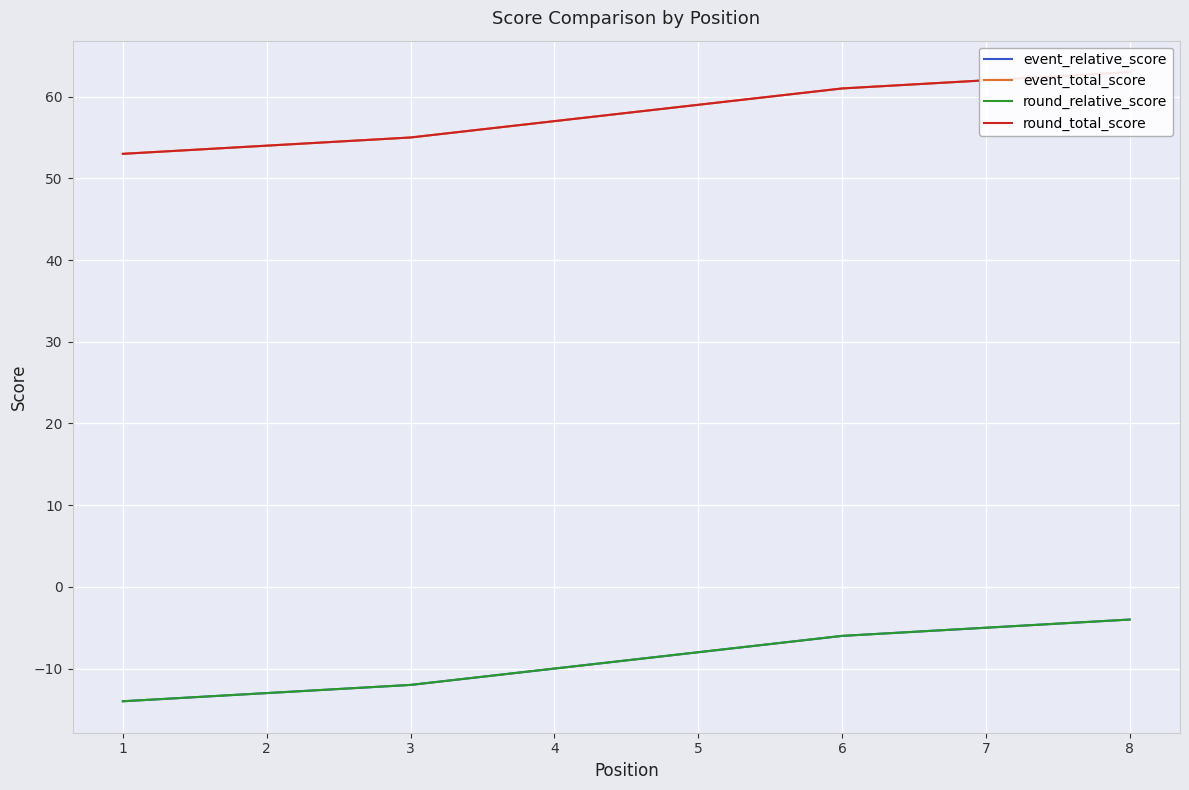

At which label does event_relative_score first exceed -10?

6